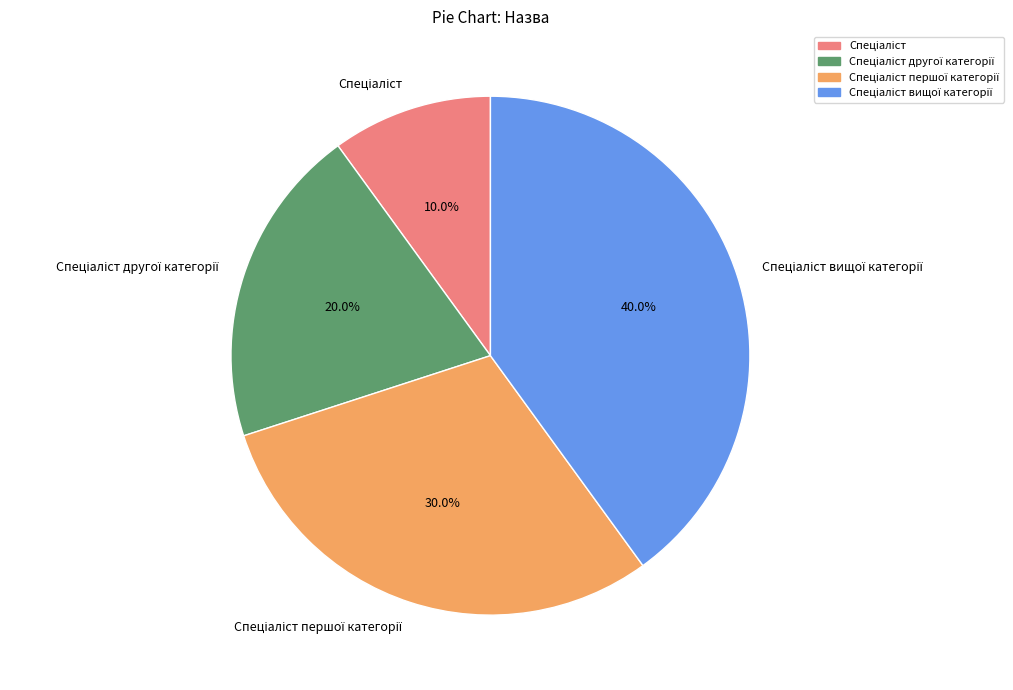

Is there a majority slice in this chart?

No